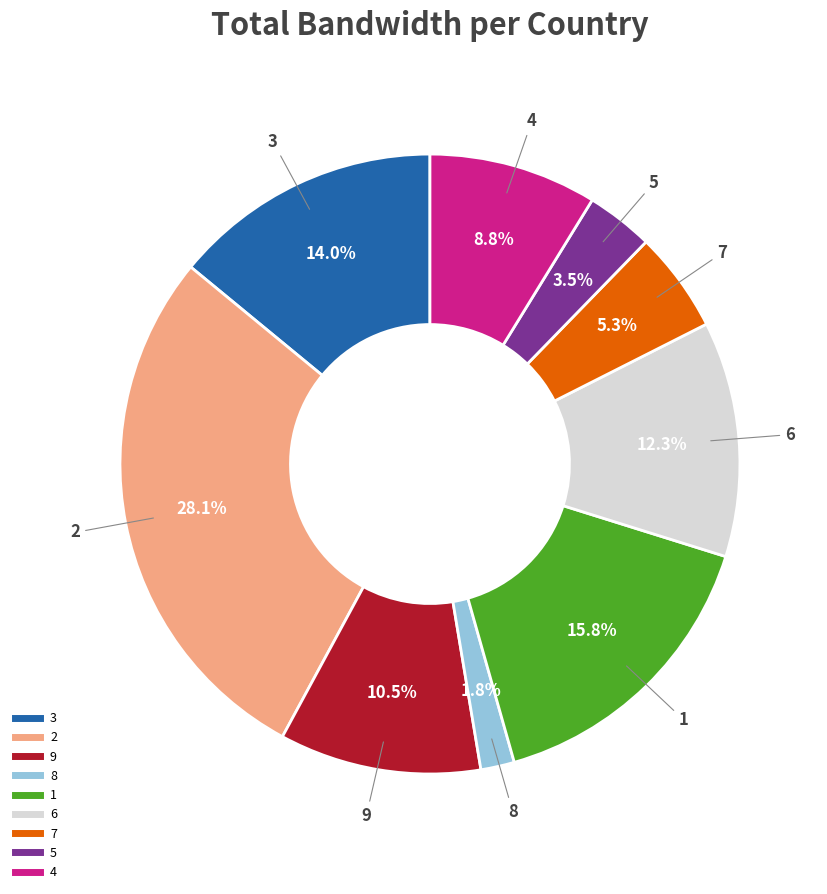

Is there a majority slice in this chart?

No